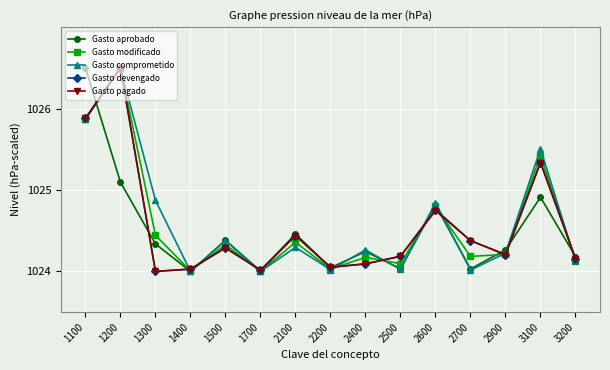

What is the value of the Gasto comprometido point at the 2nd from the left?

1026.5